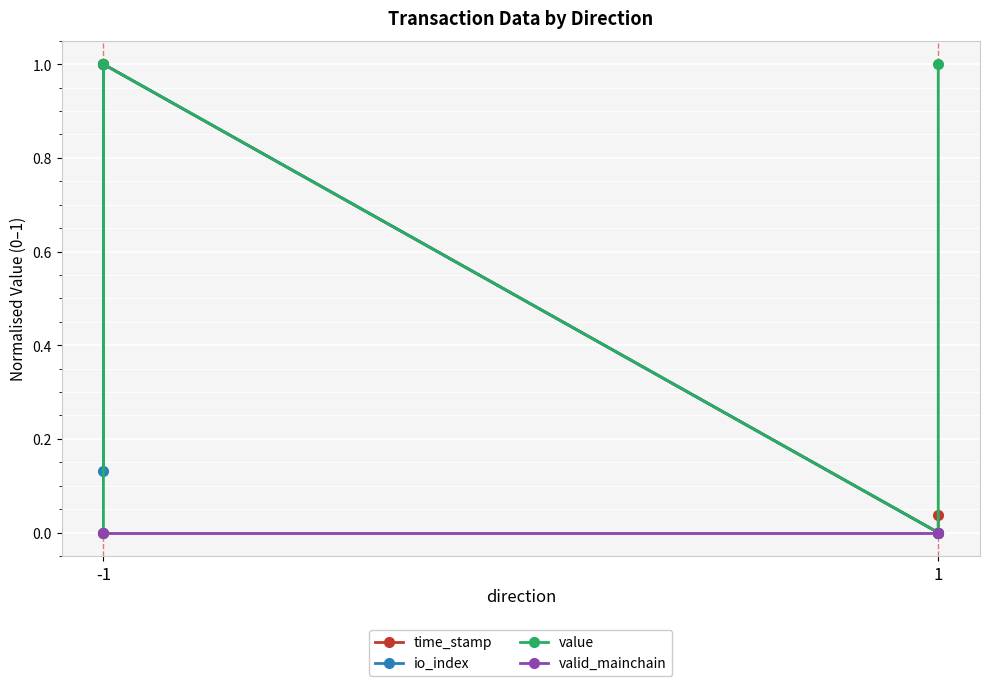

At which category does io_index reach its first local peak?

-1